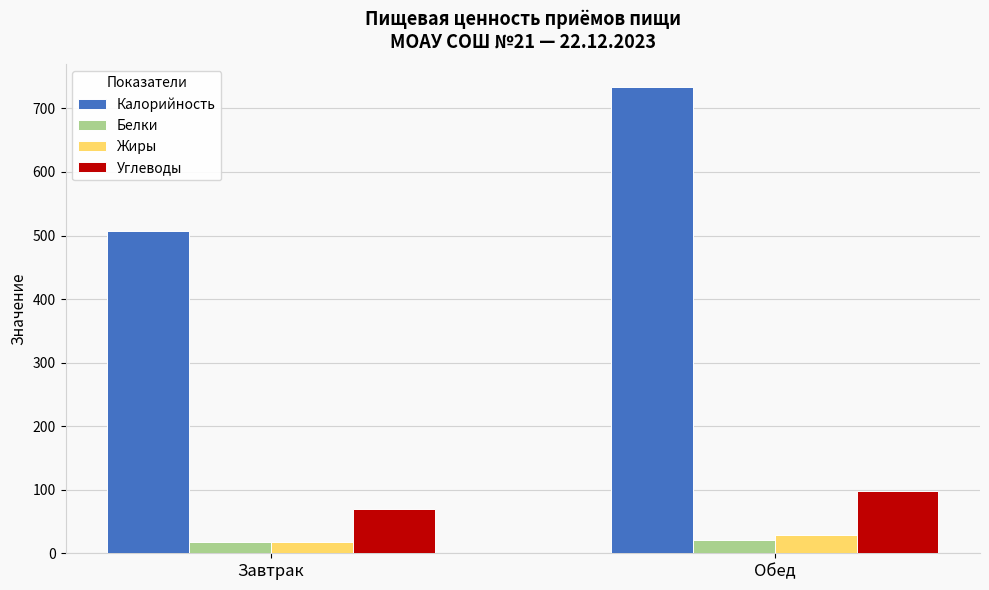

Does the chart contain any negative values?

No